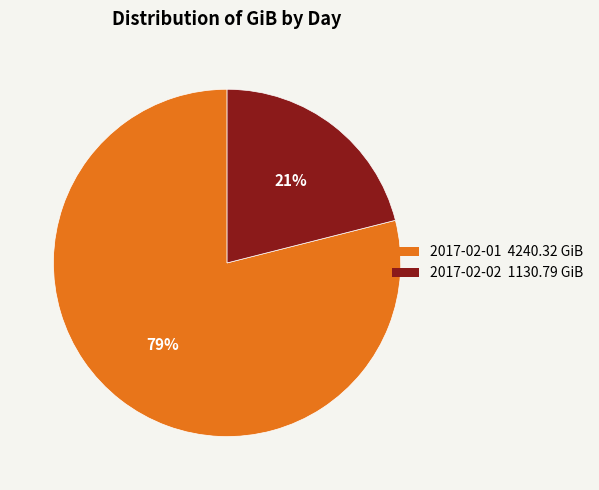

Count the number of slices in the pie.

2